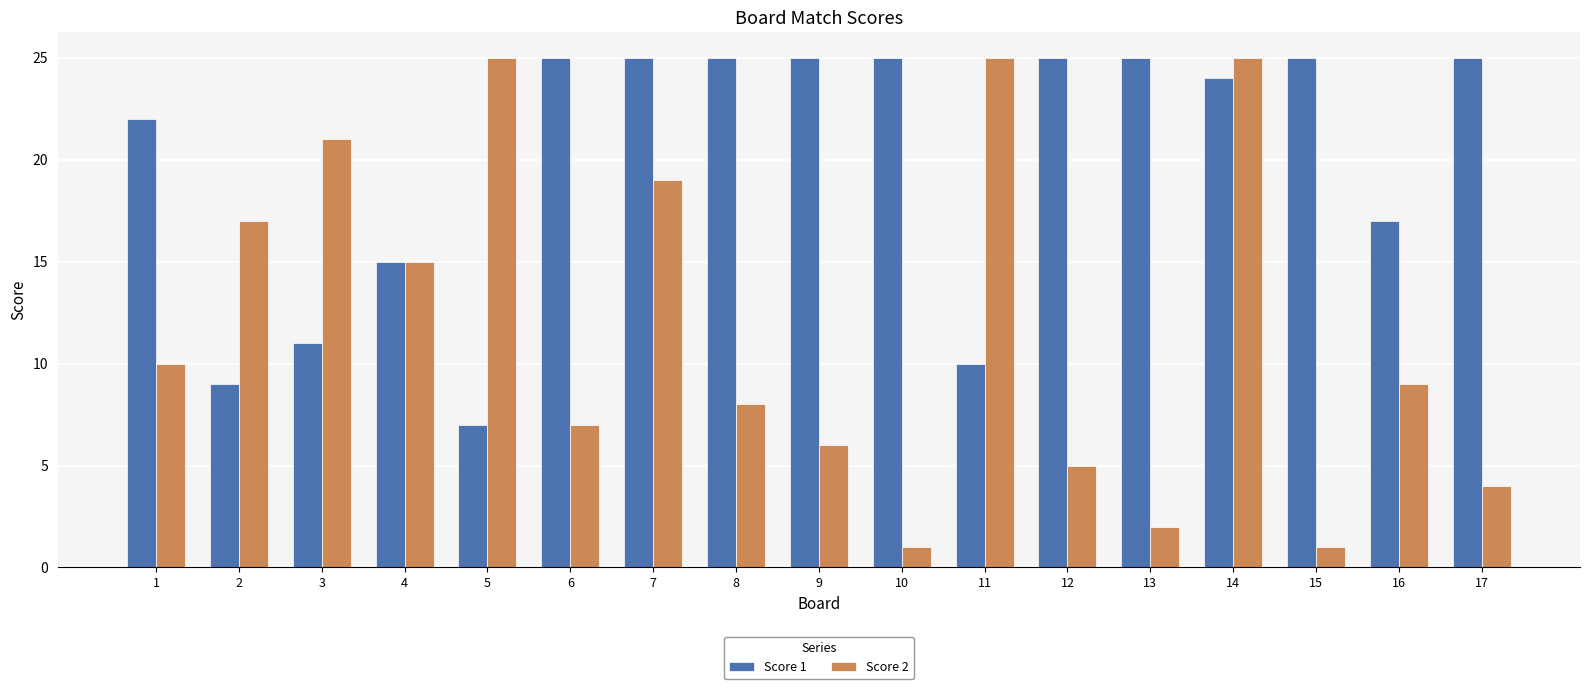

What is the difference between the highest and lowest values at 2?

8